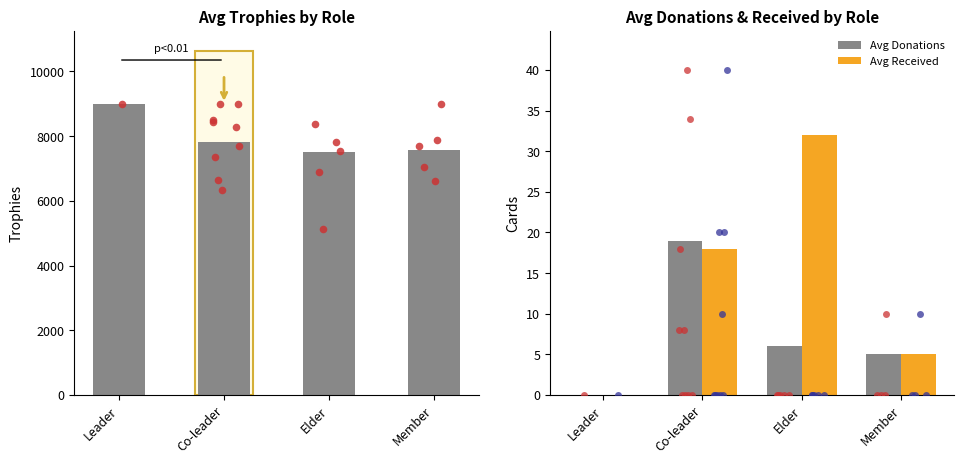

Which series has the widest spread of Y values?

Avg Trophies